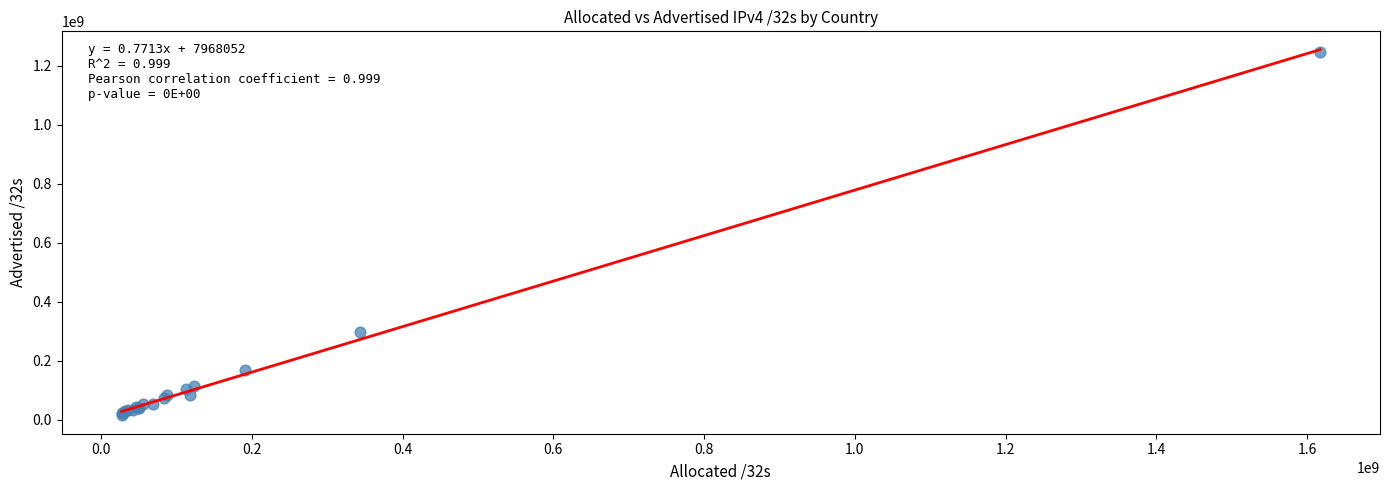

What Y value in the scatter plot is closest to 631751936?

298950144